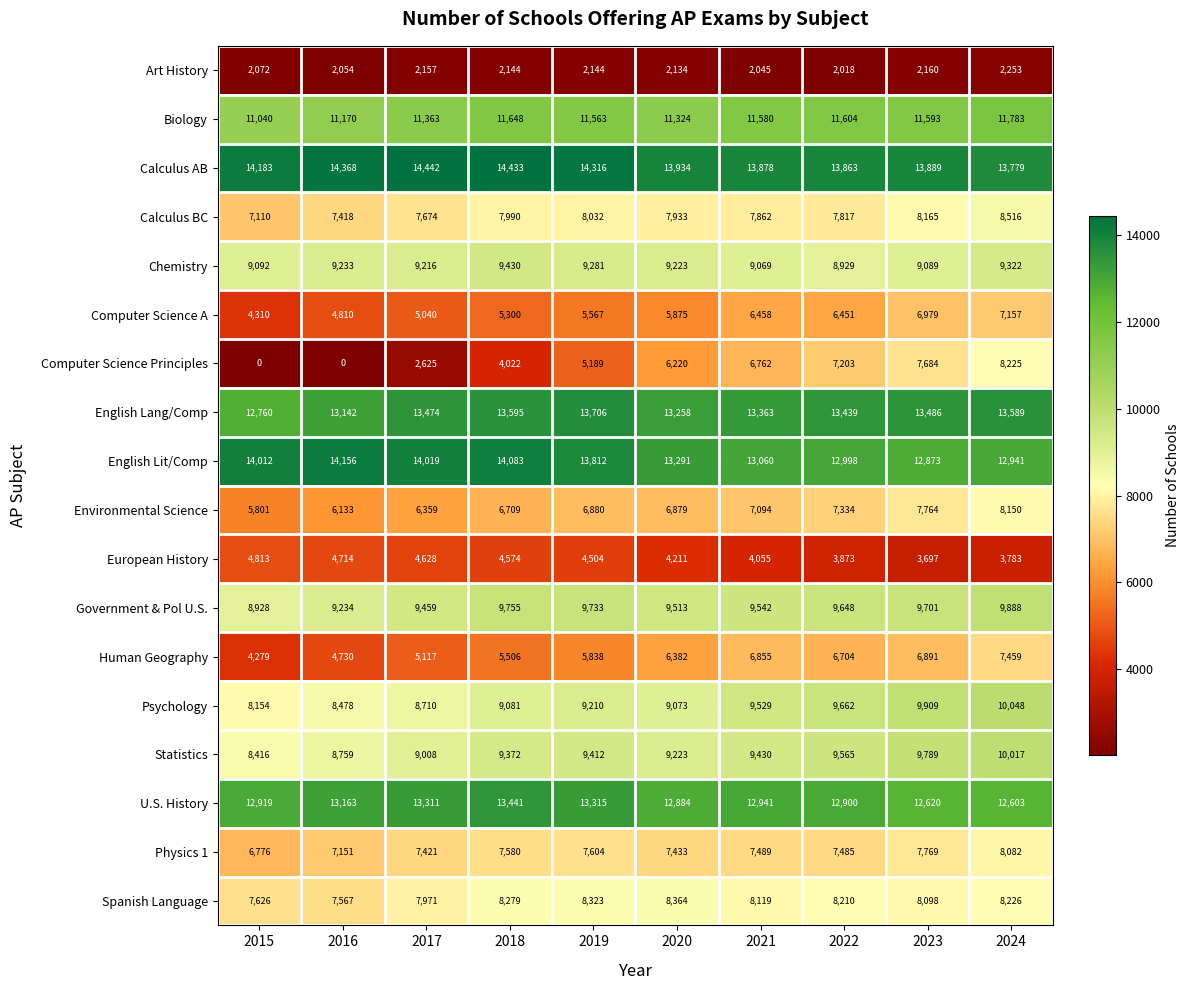

What is the difference between the highest and lowest values at 2016?

14368